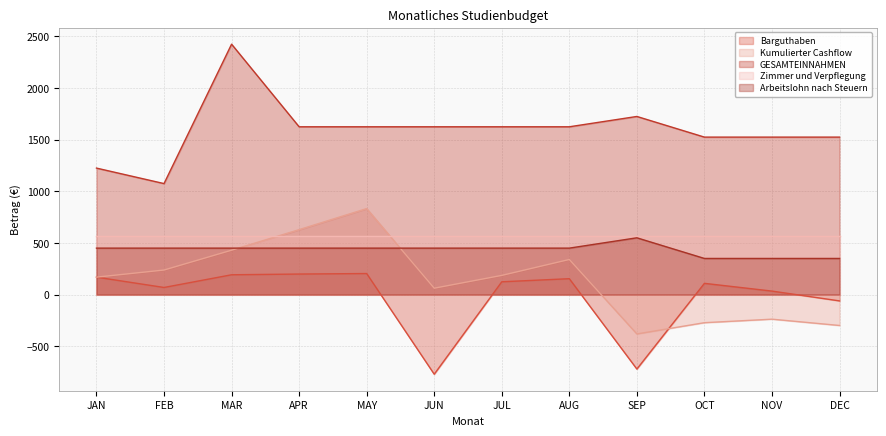

Which series has the widest spread of values?

GESAMTEINNAHMEN